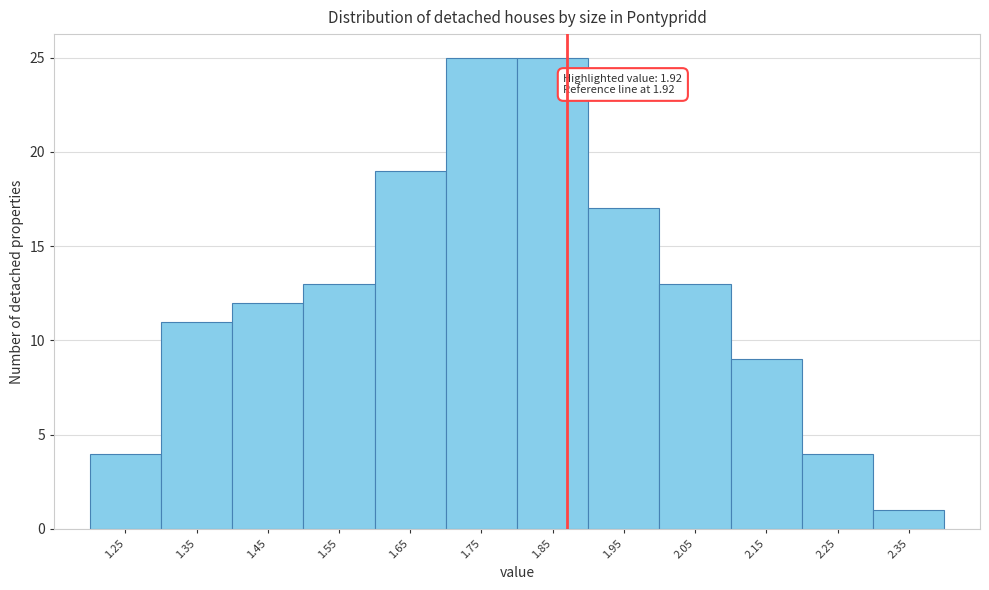

Reading right to left, transcribe all the data shown in this chart.

1	4	9	13	17	25	25	19	13	12	11	4